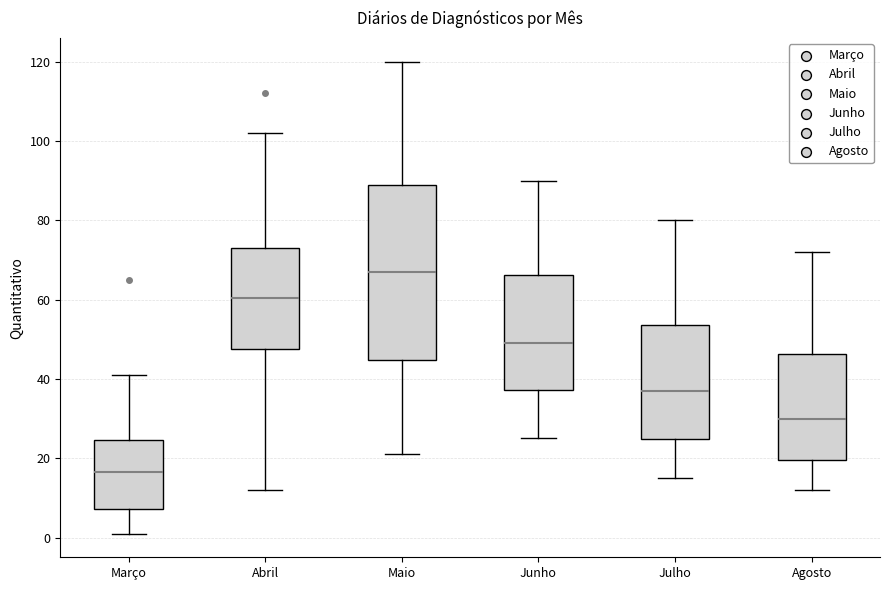

Reading left to right, transcribe this box plot: for each box, give where its median line is, the range the box spans, and where its two whiskers end, as read against the y-axis. The values are not printed on the chart, so give them approximately, as read against the axis.

Março: median 16, box 8 to 24, whiskers 2 to 42
Abril: median 60, box 48 to 74, whiskers 12 to 102
Maio: median 68, box 44 to 90, whiskers 22 to 120
Junho: median 50, box 38 to 66, whiskers 26 to 90
Julho: median 38, box 24 to 54, whiskers 16 to 80
Agosto: median 30, box 20 to 46, whiskers 12 to 72